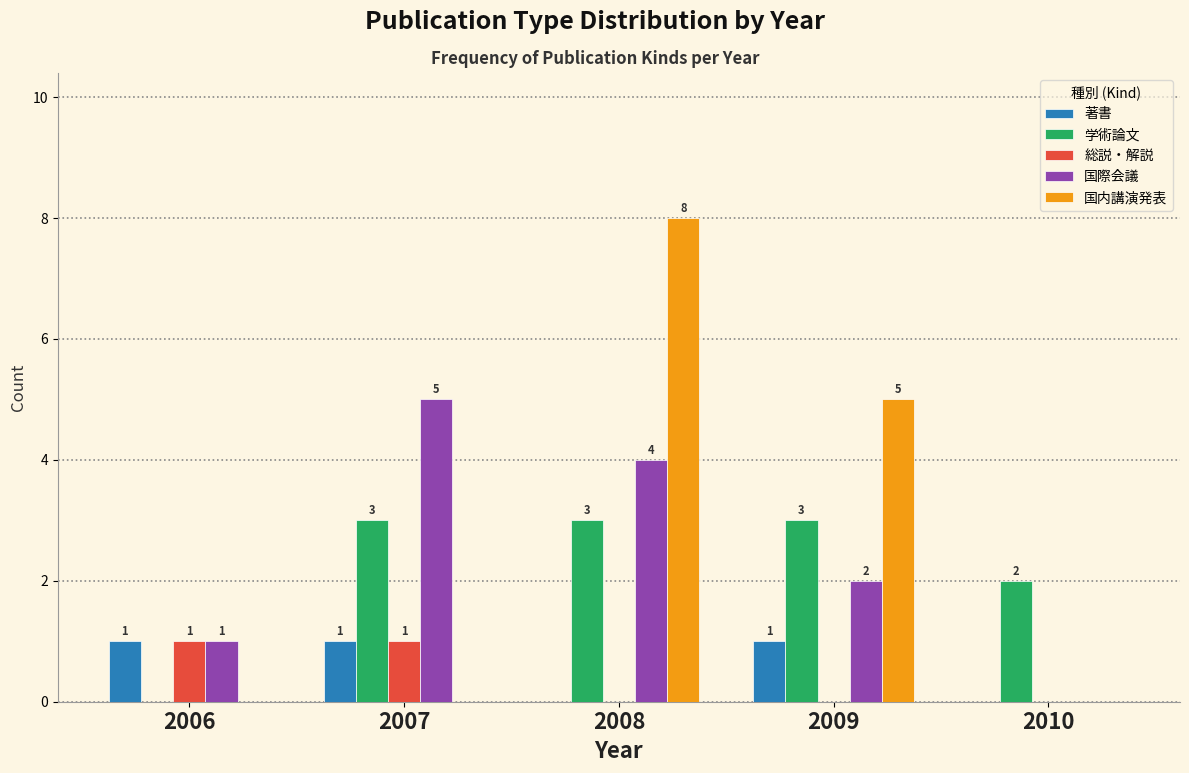

Reading left to right, transcribe all the data shown in this chart.

著書: 2006=1	2007=1	2008=0	2009=1	2010=0
学術論文: 2006=0	2007=3	2008=3	2009=3	2010=2
総説・解説: 2006=1	2007=1	2008=0	2009=0	2010=0
国際会議: 2006=1	2007=5	2008=4	2009=2	2010=0
国内講演発表: 2006=0	2007=0	2008=8	2009=5	2010=0